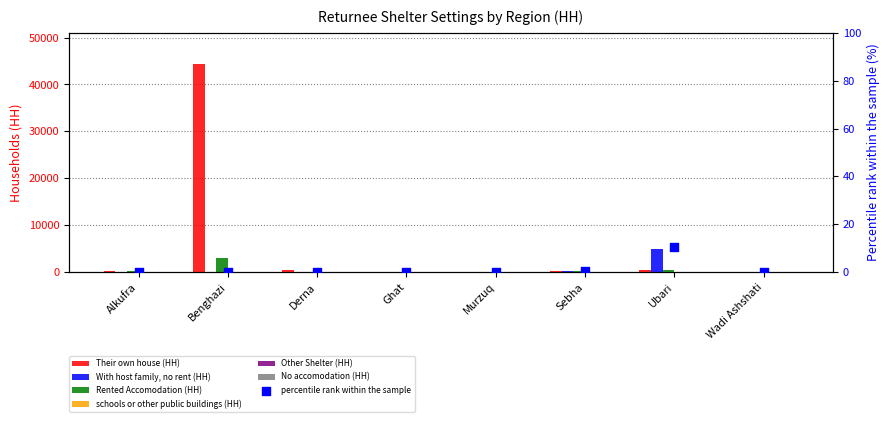

Which series has the largest Y range (max minus min)?

Their own house (HH)